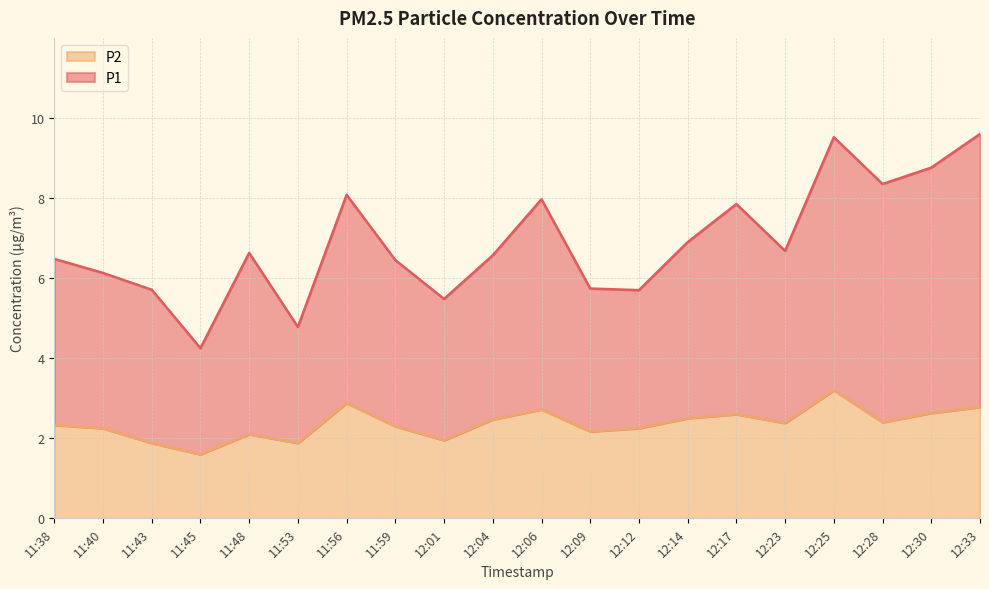

True or false: P1 and P2 intersect in this chart.

False